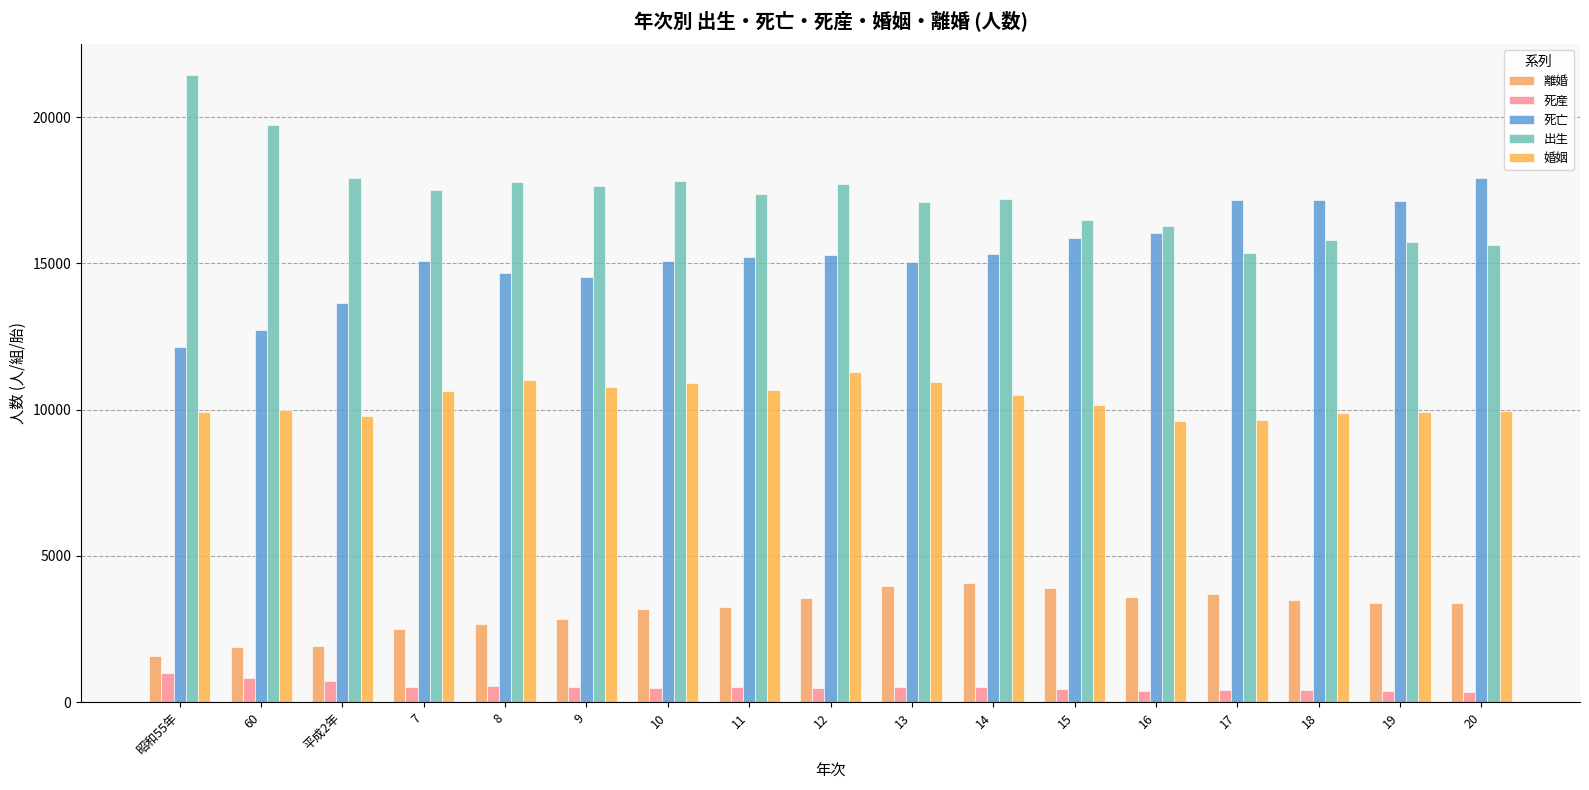

Reading right to left, what are all the values shown in this chart?

離婚: 20=3402	19=3377	18=3508	17=3700	16=3595	15=3895	14=4088	13=3955	12=3549	11=3251	10=3189	9=2830	8=2660	7=2510	平成2年=1918	60=1869	昭和55年=1589
死産: 20=349	19=363	18=426	17=417	16=395	15=441	14=504	13=501	12=496	11=501	10=471	9=519	8=553	7=509	平成2年=717	60=841	昭和55年=1007
死亡: 20=17904	19=17141	18=17156	17=17154	16=16030	15=15872	14=15307	13=15052	12=15292	11=15232	10=15069	9=14526	8=14659	7=15072	平成2年=13630	60=12724	昭和55年=12154
出生: 20=15633	19=15716	18=15816	17=15345	16=16287	15=16497	14=17190	13=17094	12=17726	11=17375	10=17829	9=17660	8=17780	7=17500	平成2年=17917	60=19745	昭和55年=21446
婚姻: 20=9937	19=9919	18=9889	17=9640	16=9600	15=10156	14=10511	13=10946	12=11271	11=10661	10=10923	9=10783	8=11031	7=10631	平成2年=9779	60=10005	昭和55年=9922